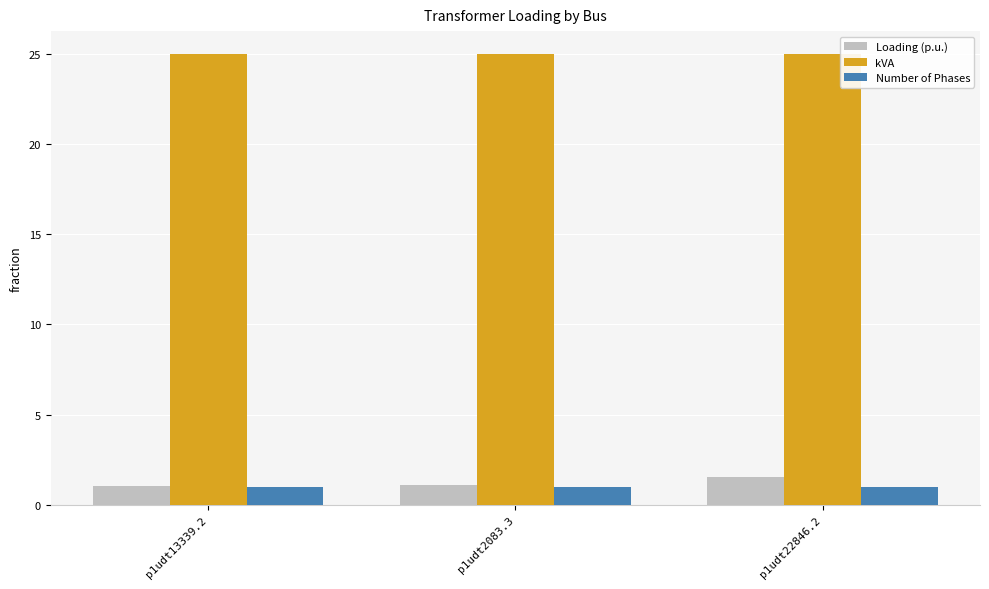

Is it true that Loading (p.u.) equals 1.5 at p1udt22846.2?

True